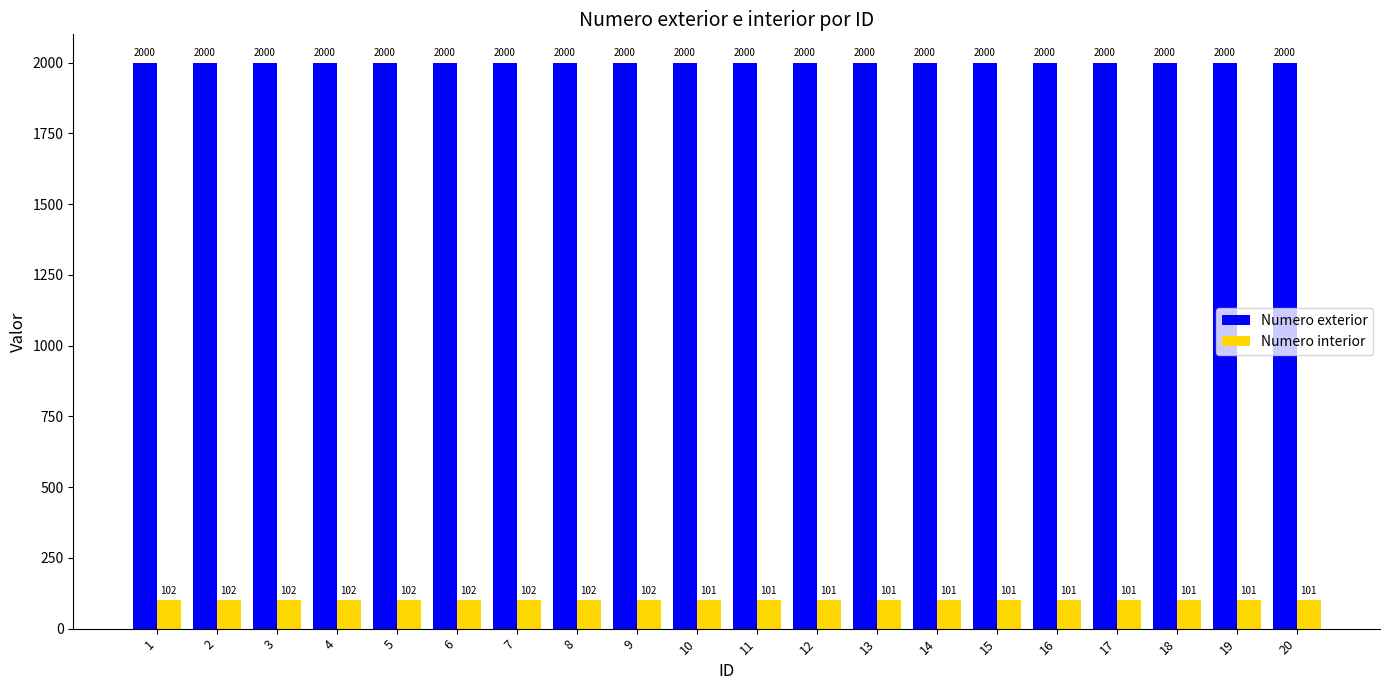

List the series in order of their peak value, highest first.

Numero exterior, Numero interior